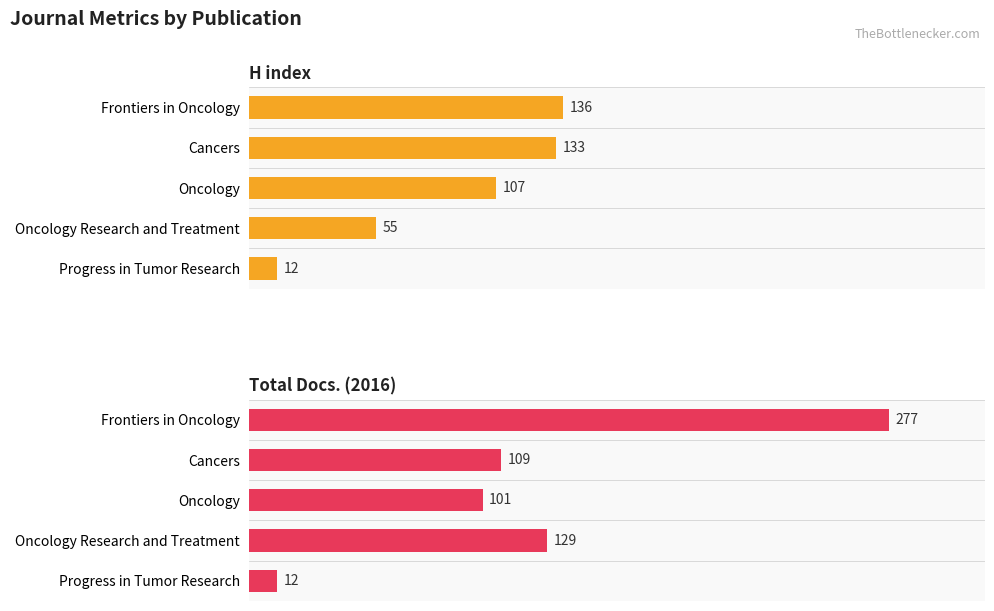

The H index series shows 37 at Oncology Research and Treatment. True or false?

False